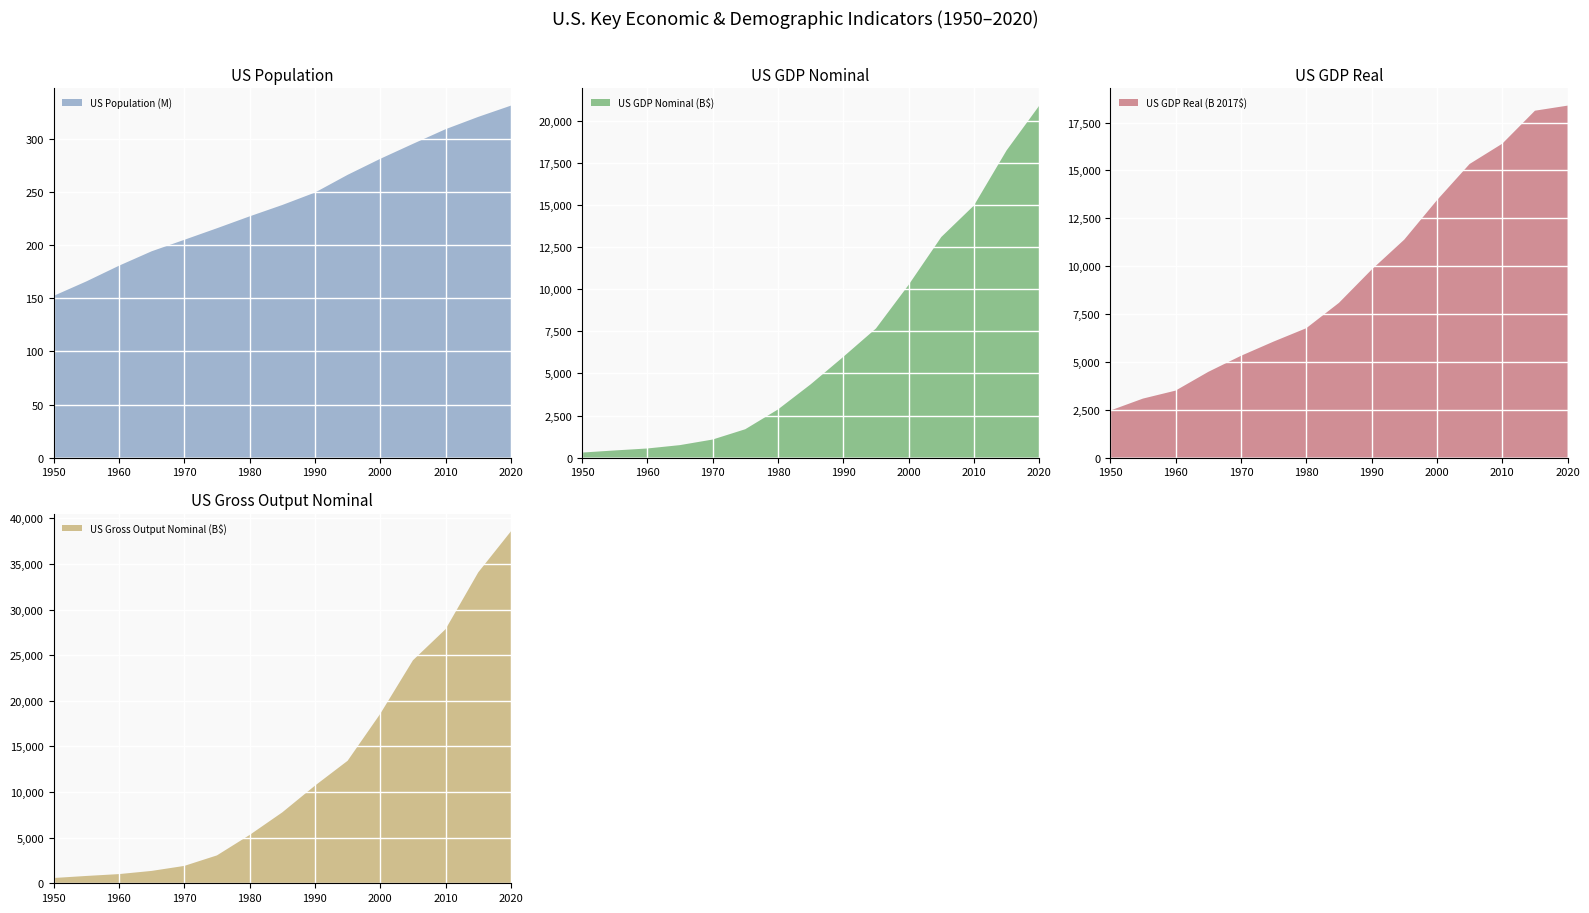

Reading right to left, transcribe all the data shown in this chart.

US Population (M): 331.5	320.9	309.3	295.5	281.4	266.3	249.6	237.9	227.2	216.0	205.1	194.3	180.7	165.9	152.3
US GDP Nominal (B$): 20893.7	18238.3	14964.4	13093.7	10252.3	7664.1	5979.6	4346.7	2857.3	1684.9	1073.3	742.3	542.4	425.5	299.8
US GDP Real (B 2017$): 18385.0	18120.0	16397.0	15337.0	13444.0	11386.0	9817.0	8083.0	6759.0	6060.9	5316.4	4478.6	3500.3	3083.0	2458.5
US Gross Output Nominal (B$): 38582.0	34085.0	27856.0	24441.0	18578.0	13426.0	10699.0	7771.0	5293.0	3055.3	1903.0	1356.0	1006.0	802.6	577.8